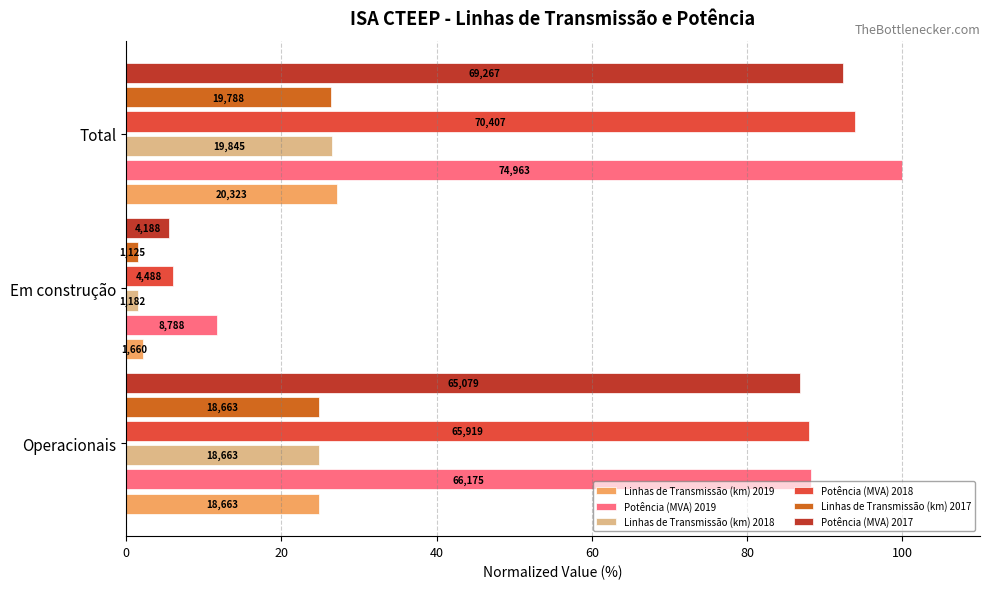

What is the lowest value of the Linhas de Transmissão (km) 2018 series?

1.6